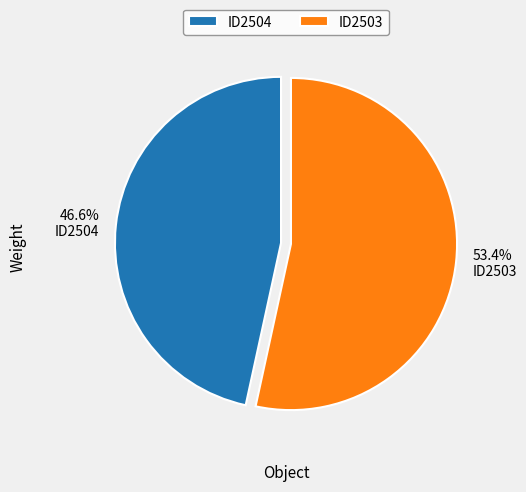

Is the sum of ID2503 and ID2504 greater than half?

Yes